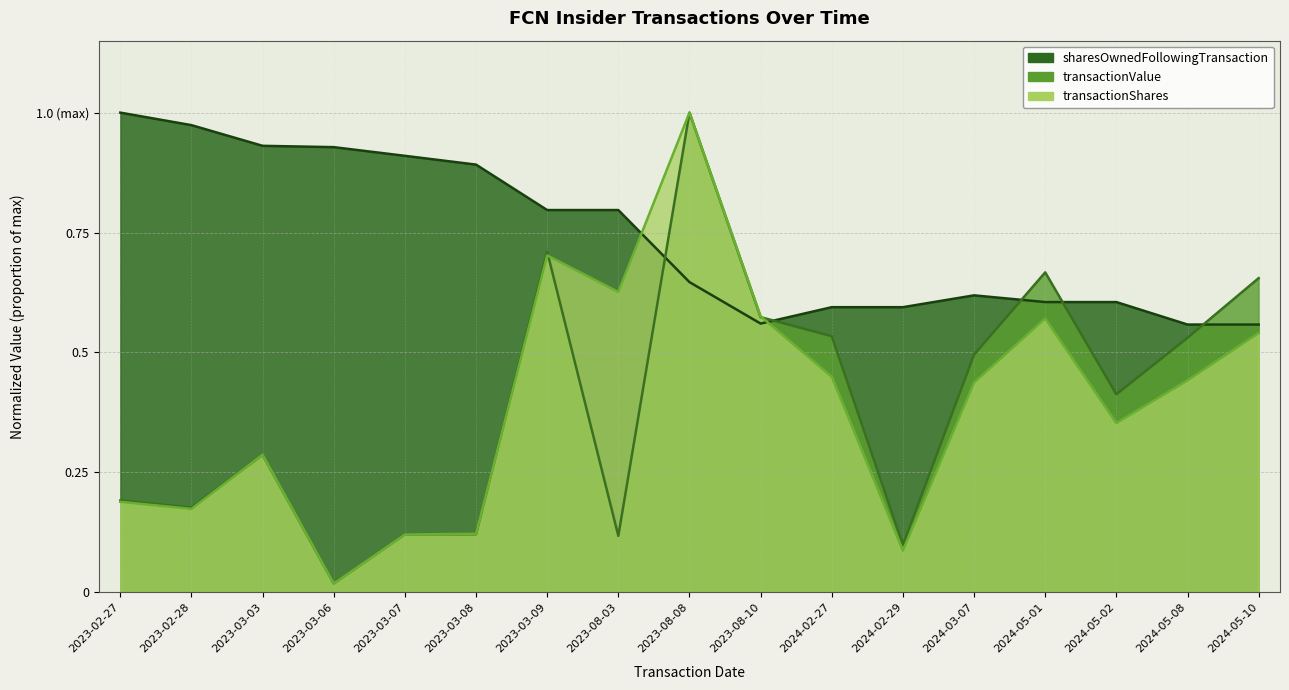

In transactionValue, how many points are lower than both neighbors (excluding endpoints)?

5